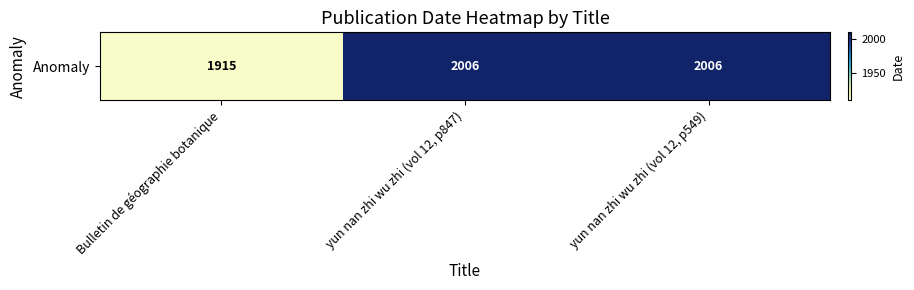

What is the smallest value displayed?

1915